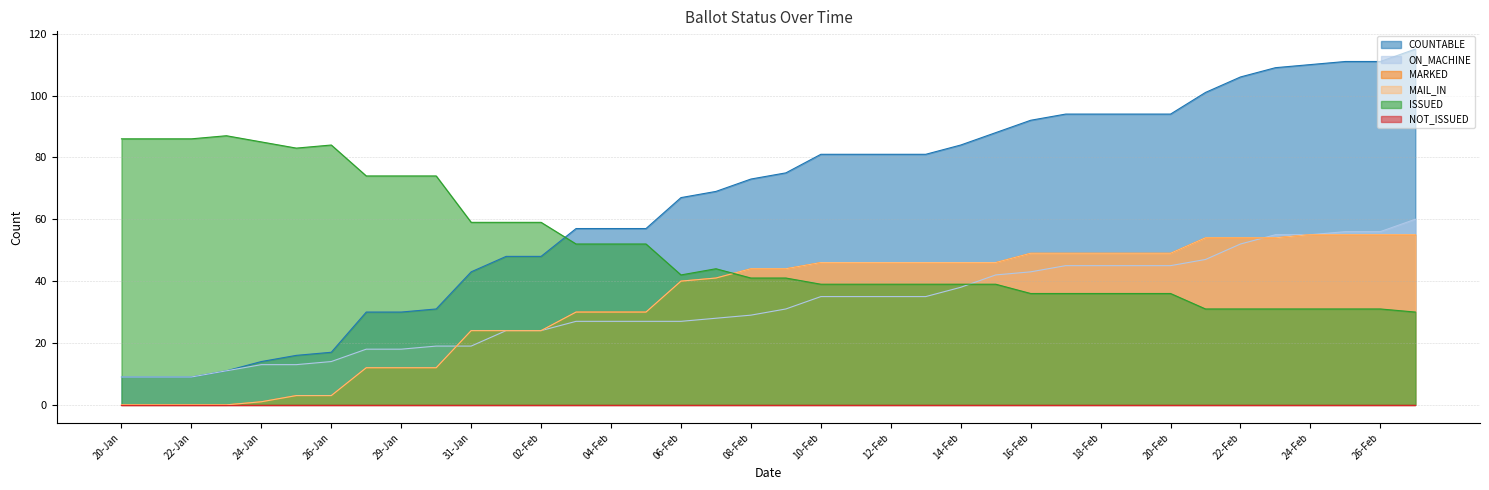

How many data points in ON_MACHINE are less than 31?

19